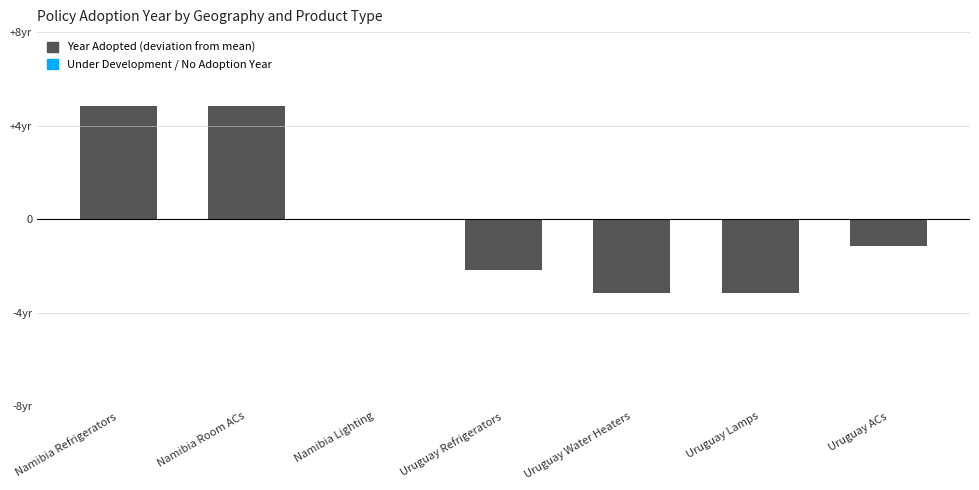

What is the value of the 5th bar from the left?

-3.2